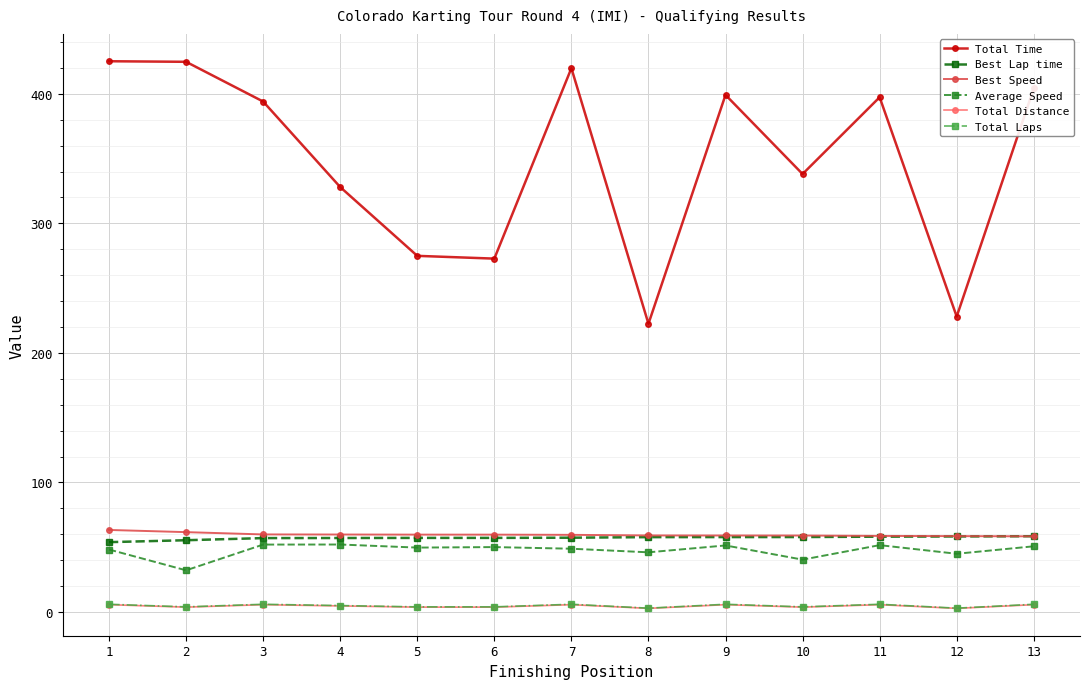

Count the number of categories in the chart.

13